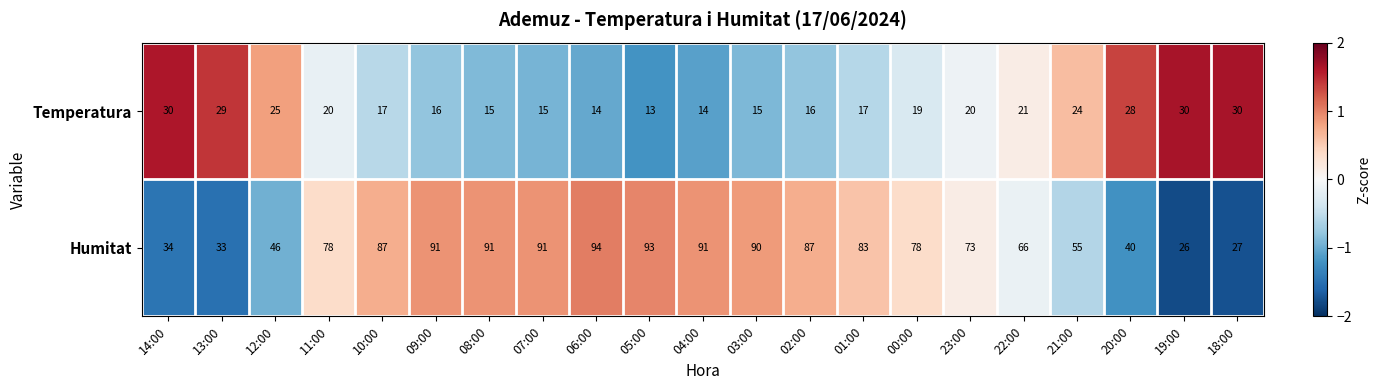

What is the difference between the Humitat values at 06:00 and 20:00?

54